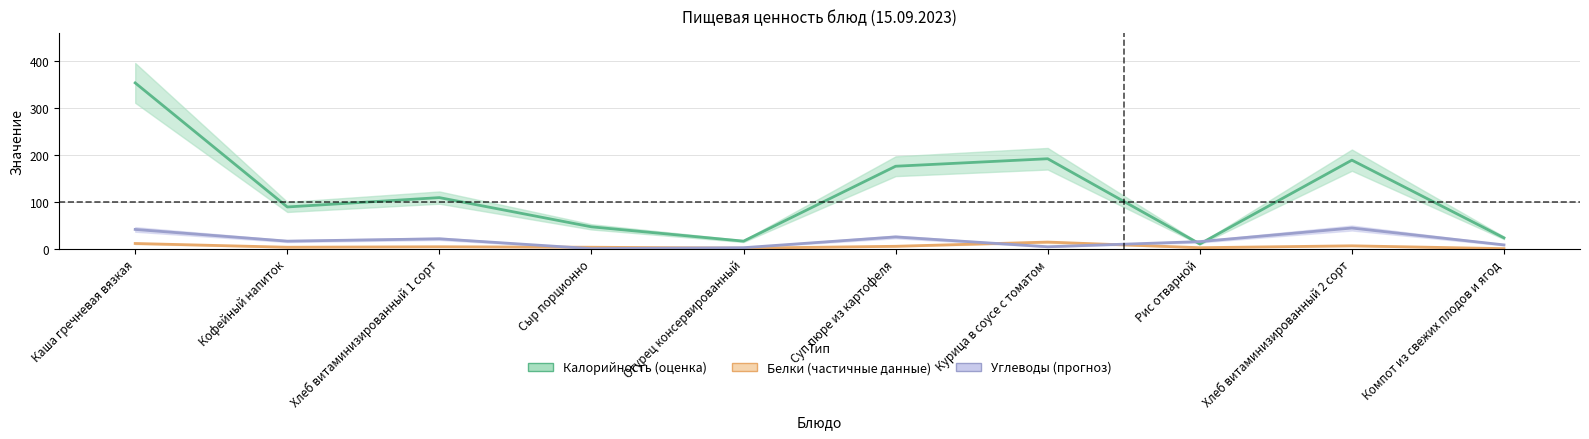

What is the average value of the Калорийность series?

120.5